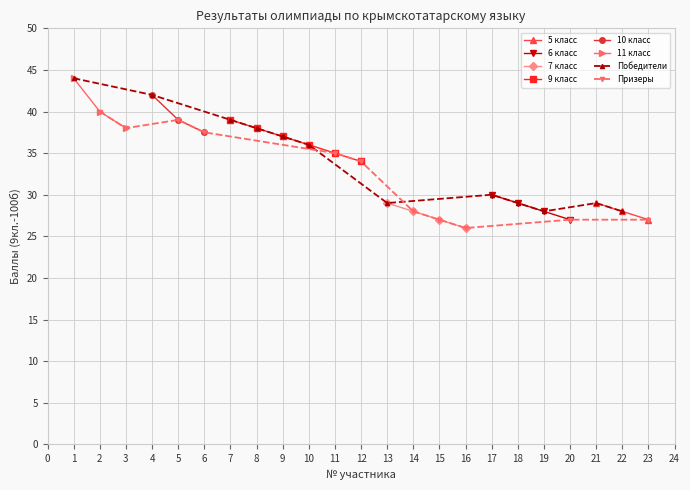

The value of Призеры at 20 is 27.0. True or false?

True